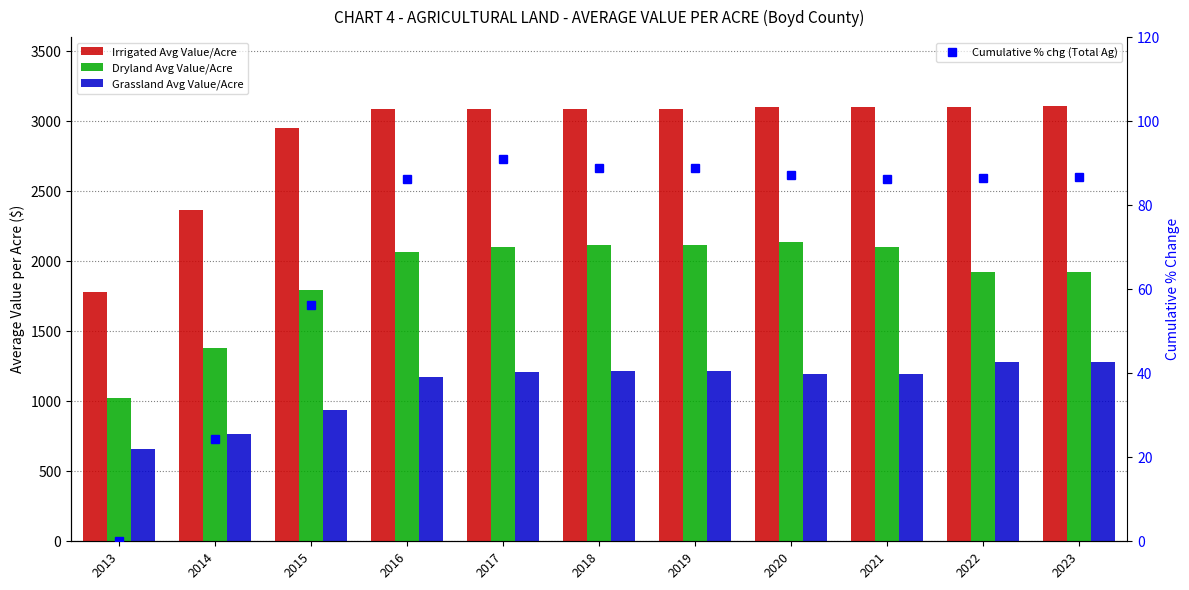

Where is Grassland Avg Value/Acre nearest to the value 969?

2015